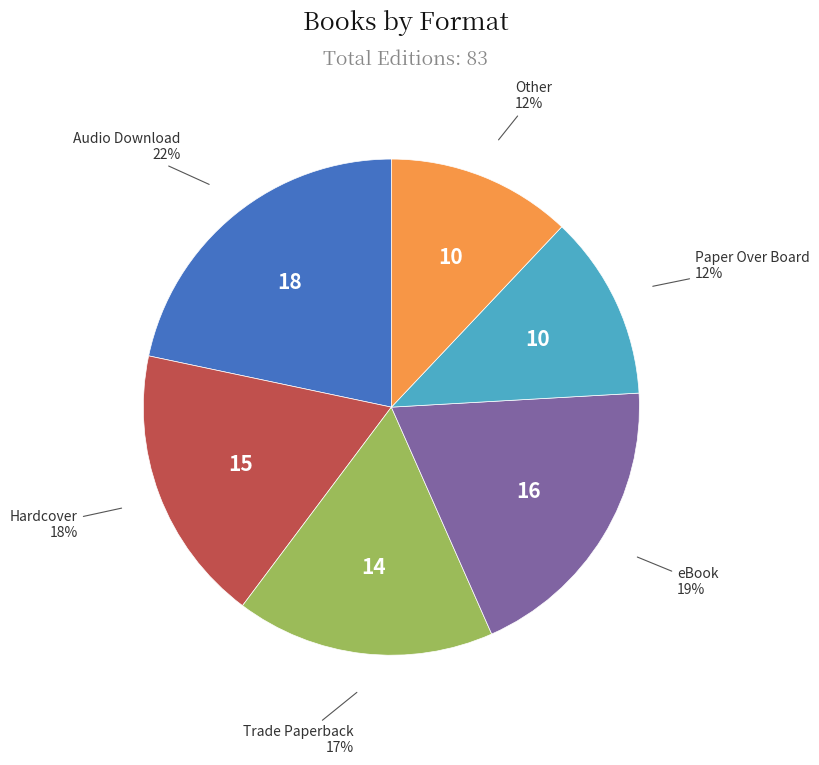

What is the largest slice in the pie chart?

Audio Download